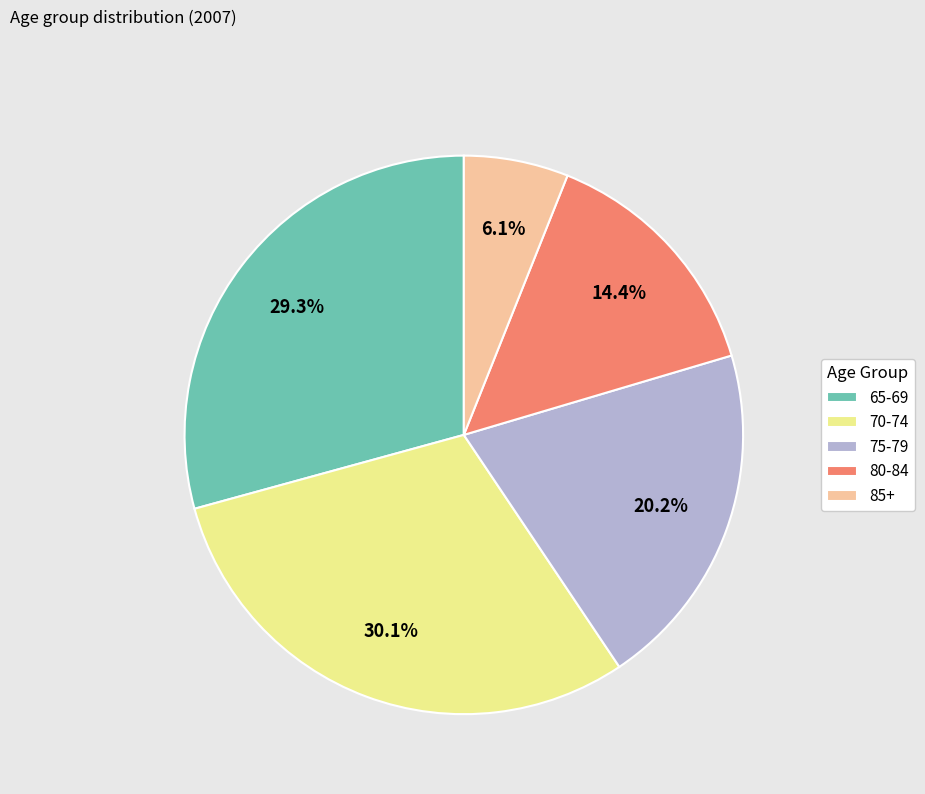

Is there a majority slice in this chart?

No